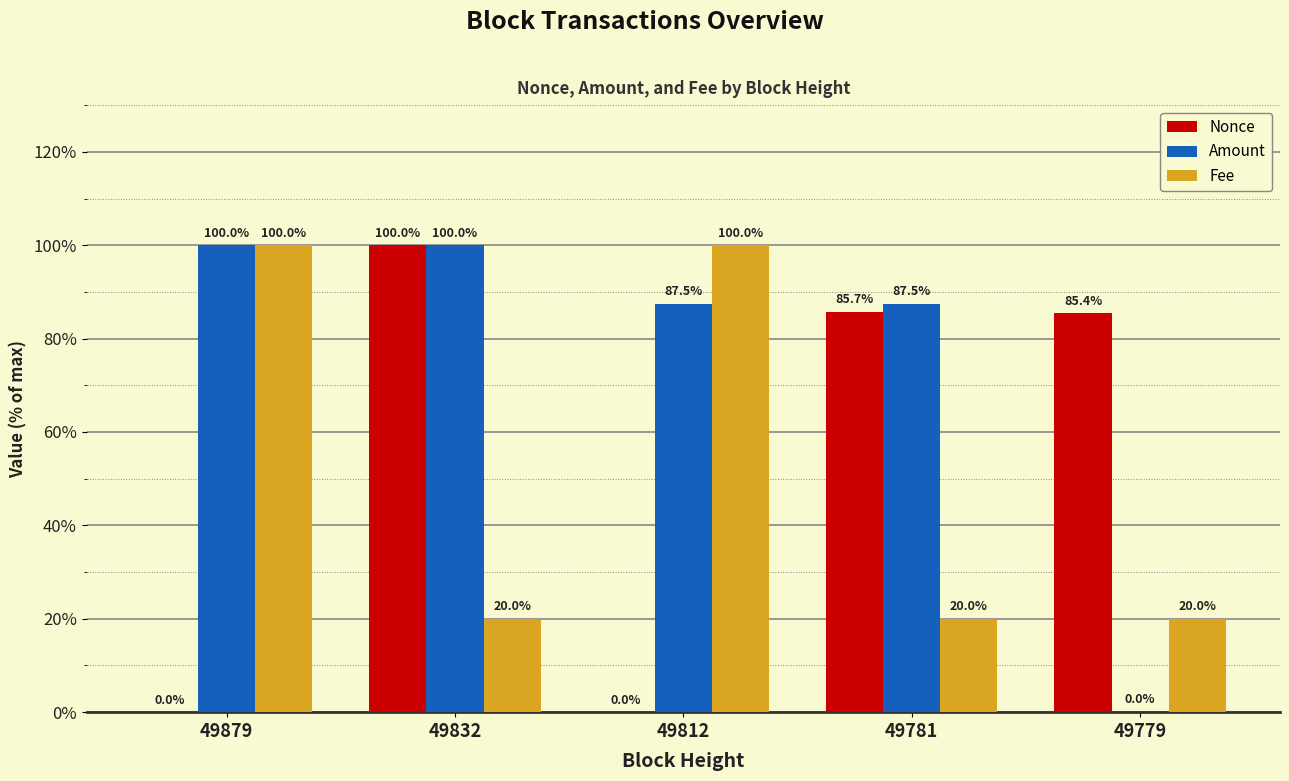

How many Fee values are between 20 and 100?

5